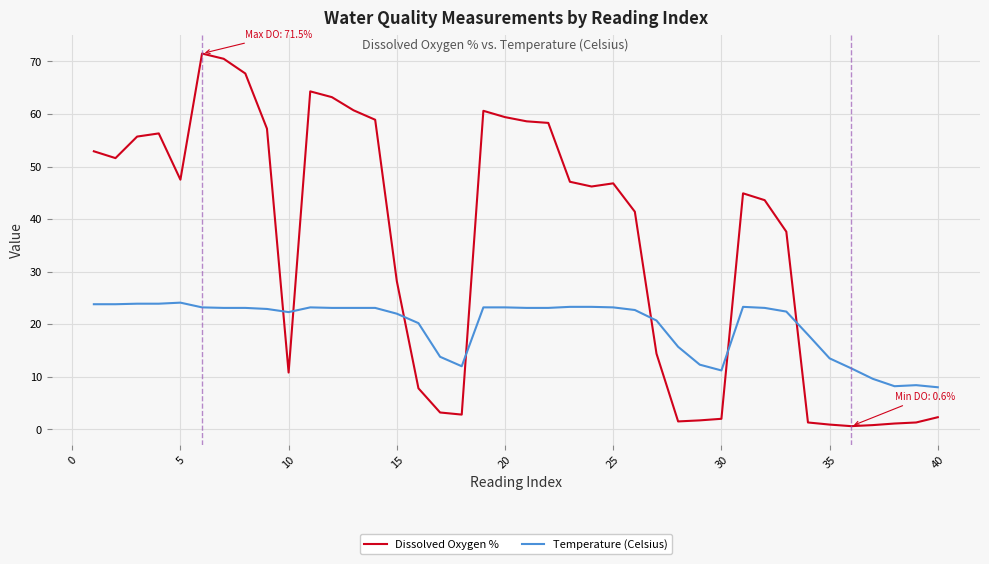

Does the chart have visible grid lines?

Yes